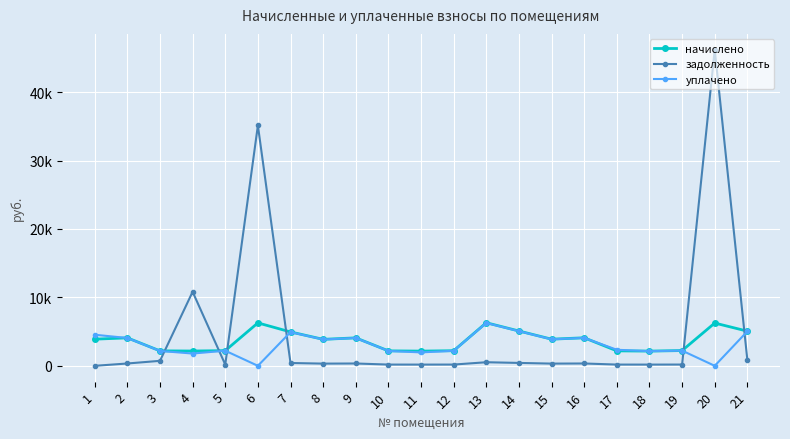

What is the difference between the maximum and minimum values in the уплачено series?

6267.2